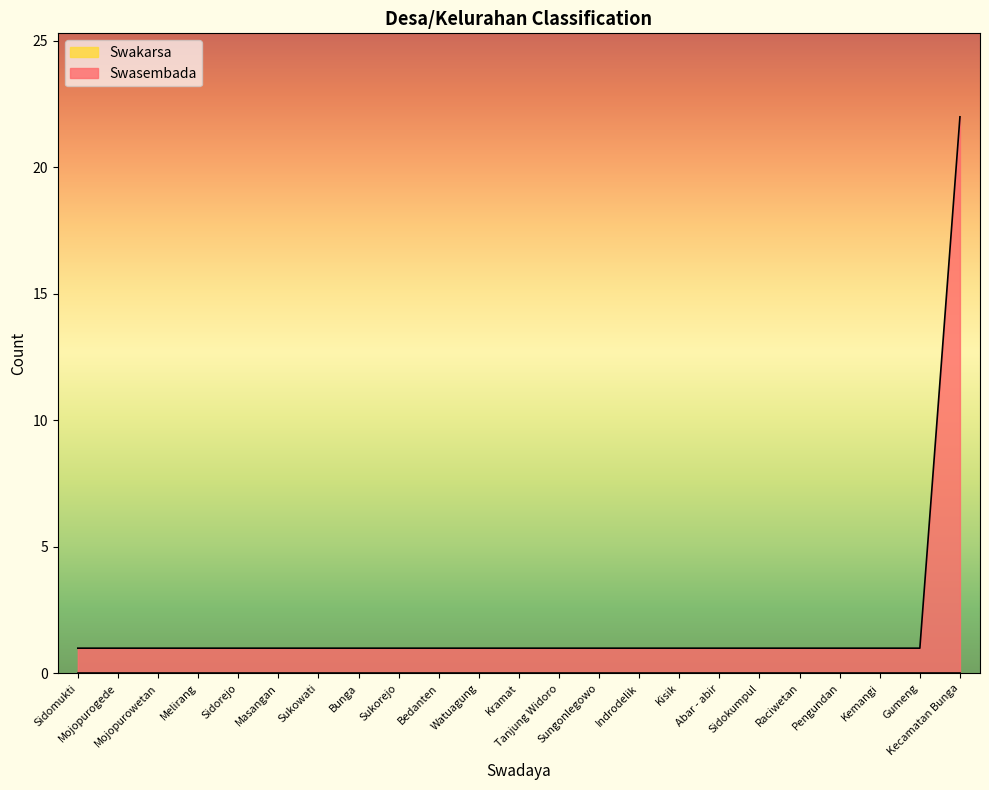

True or false: the data shows 1 at Kramat.

True